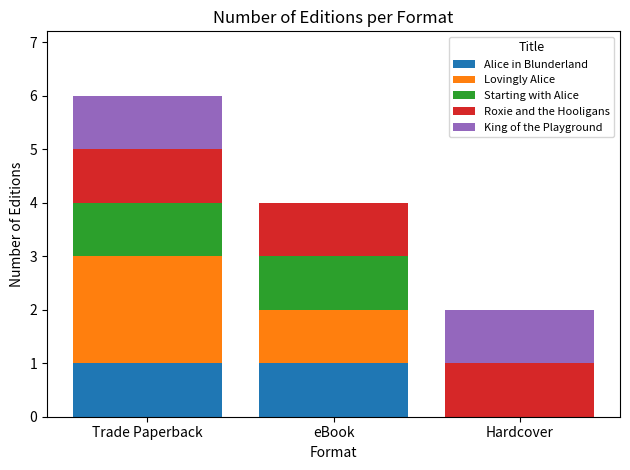

What is the total value across all series at Trade Paperback?

6